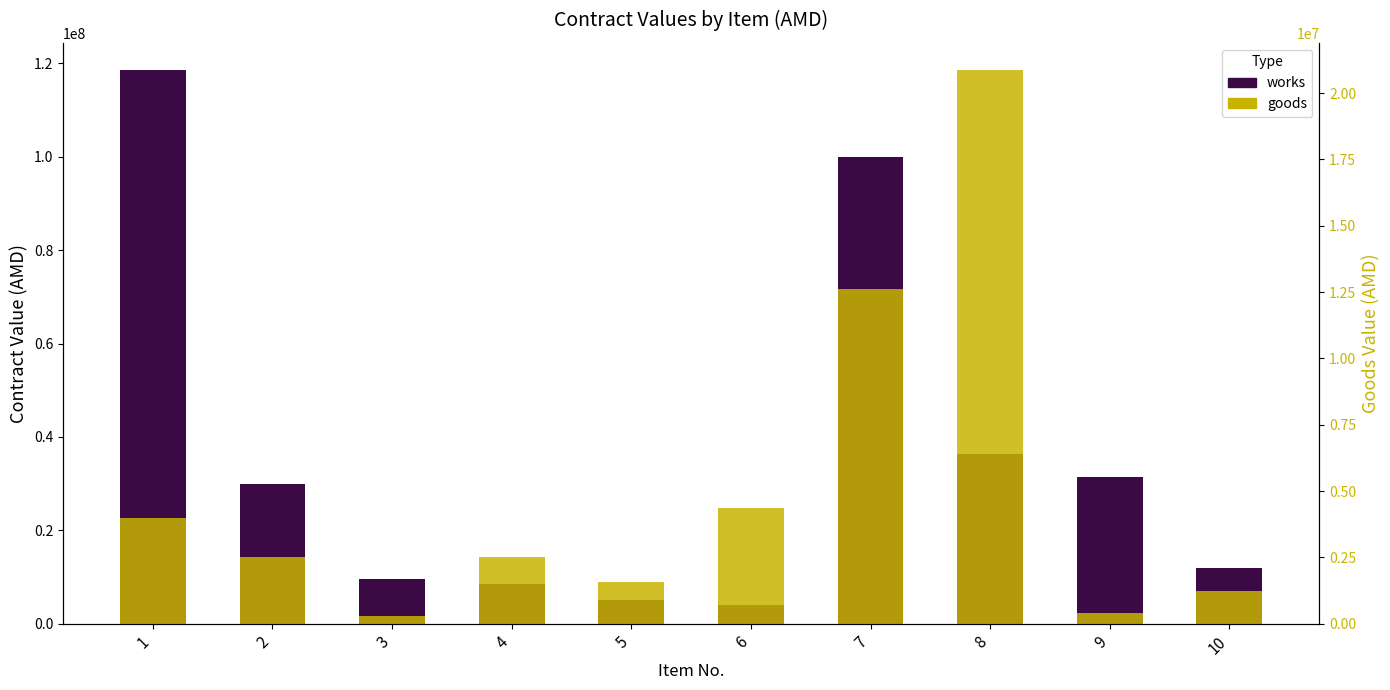

True or false: works has a value of 30000000 at 2.

True